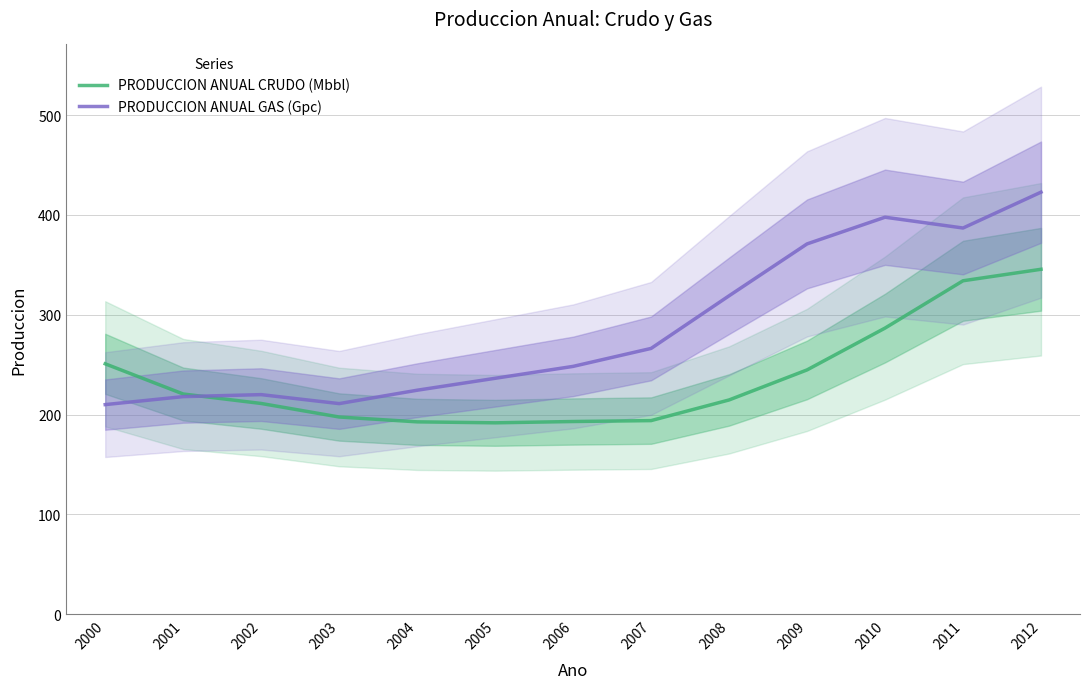

Reading left to right, list all the values displayed in this chart.

PRODUCCION ANUAL CRUDO (Mbbl): 250.9	220.6	211.1	197.6	192.7	191.8	193.1	194.0	214.7	244.8	286.7	334.1	345.6
PRODUCCION ANUAL GAS (Gpc): 210.0	218.0	220.0	211.0	224.4	236.4	248.3	266.3	319.0	371.0	397.7	386.9	422.8